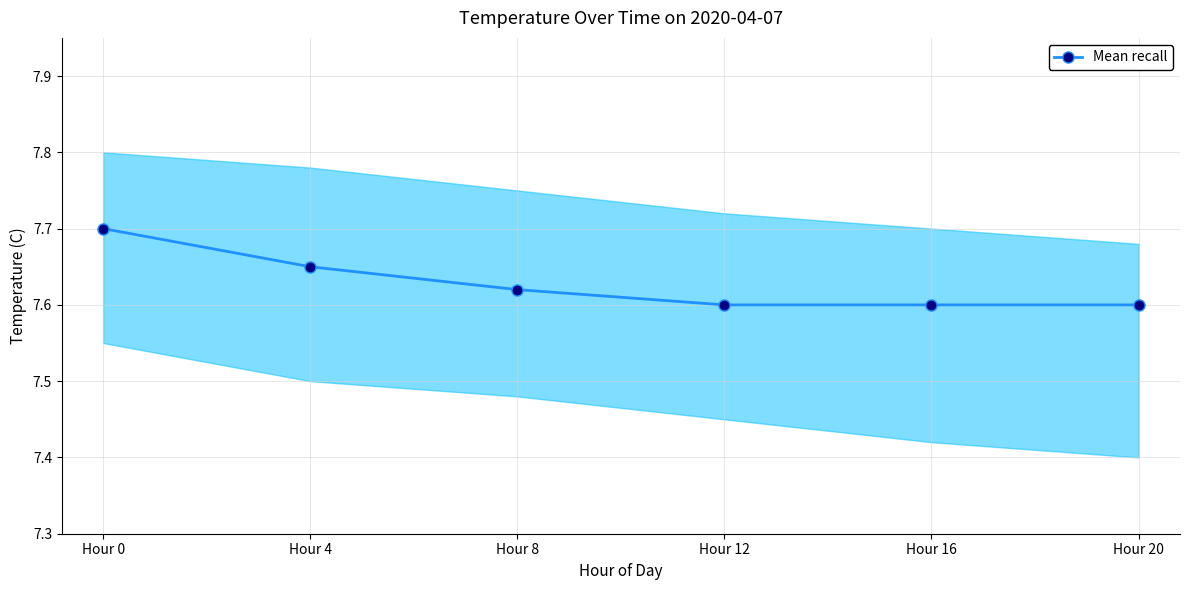

Reading left to right, extract all data points from this chart.

Hour 0=7.7	Hour 4=7.7	Hour 8=7.6	Hour 12=7.6	Hour 16=7.6	Hour 20=7.6